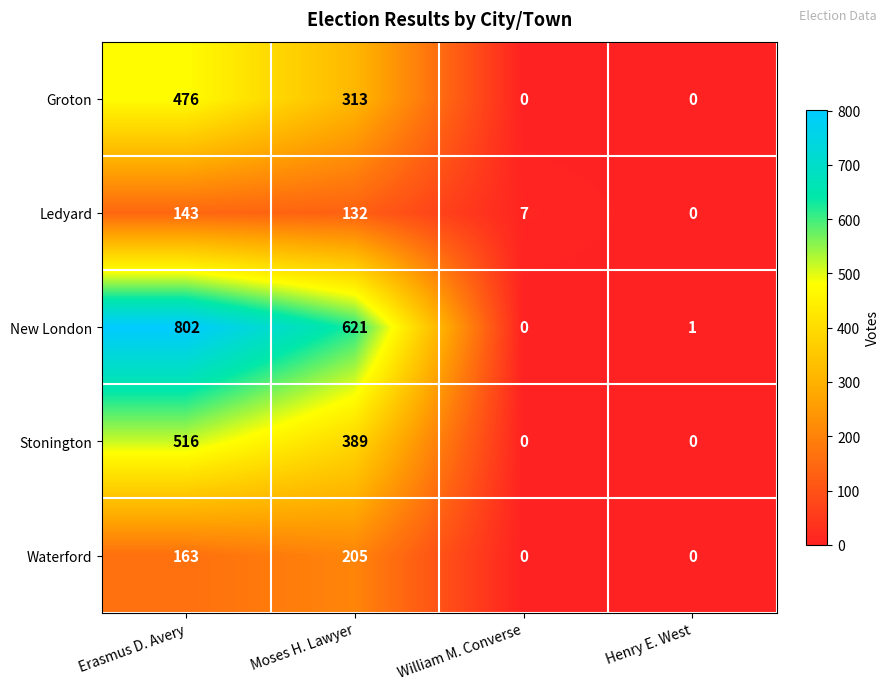

Reading left to right, list all the values displayed in this chart.

Groton: Erasmus D. Avery=476	Moses H. Lawyer=313	William M. Converse=0	Henry E. West=0
Ledyard: Erasmus D. Avery=143	Moses H. Lawyer=132	William M. Converse=7	Henry E. West=0
New London: Erasmus D. Avery=802	Moses H. Lawyer=621	William M. Converse=0	Henry E. West=1
Stonington: Erasmus D. Avery=516	Moses H. Lawyer=389	William M. Converse=0	Henry E. West=0
Waterford: Erasmus D. Avery=163	Moses H. Lawyer=205	William M. Converse=0	Henry E. West=0